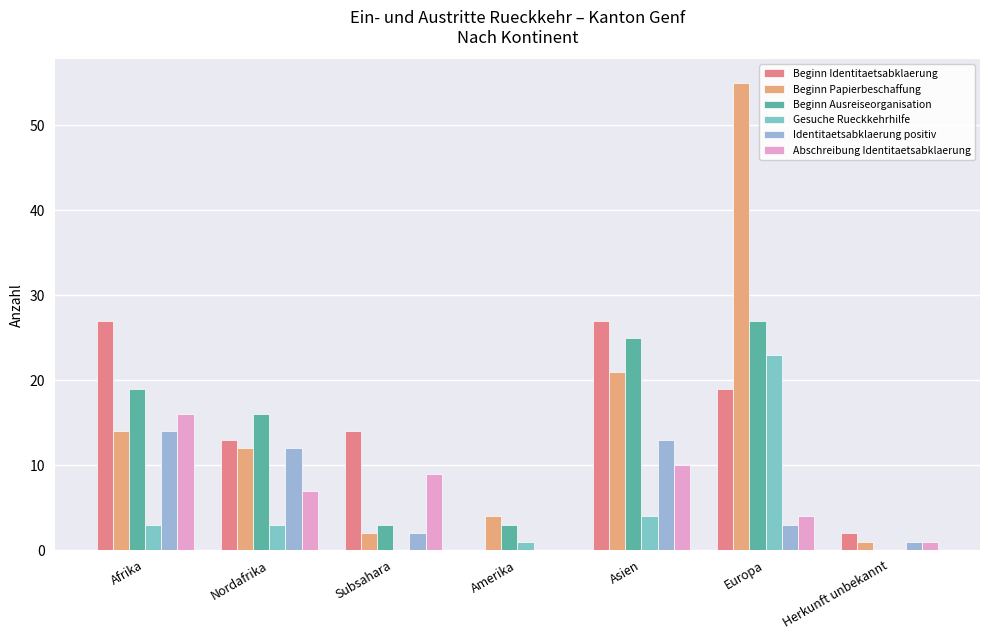

True or false: Abschreibung Identitaetsabklaerung has a value of 6 at Asien.

False